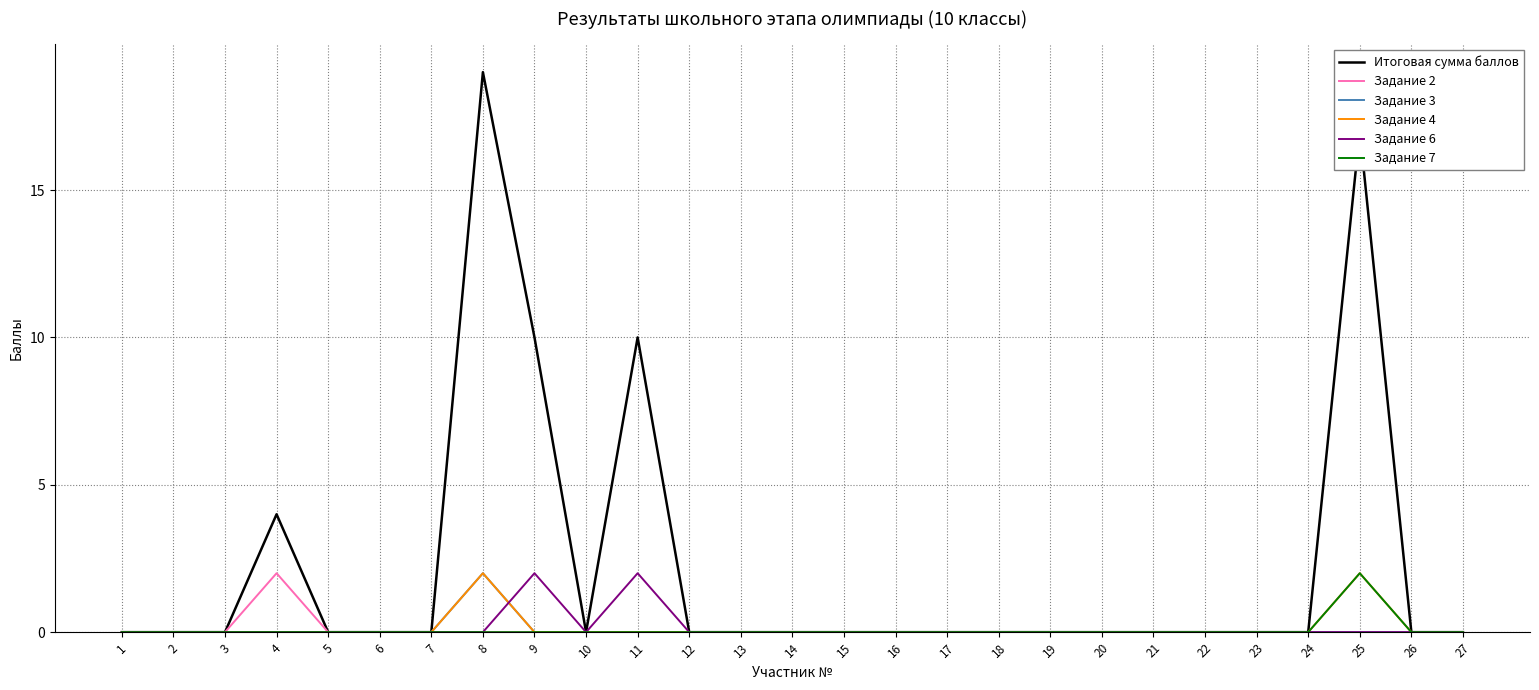

True or false: Задание 2 has a value of 1 at 26.

False